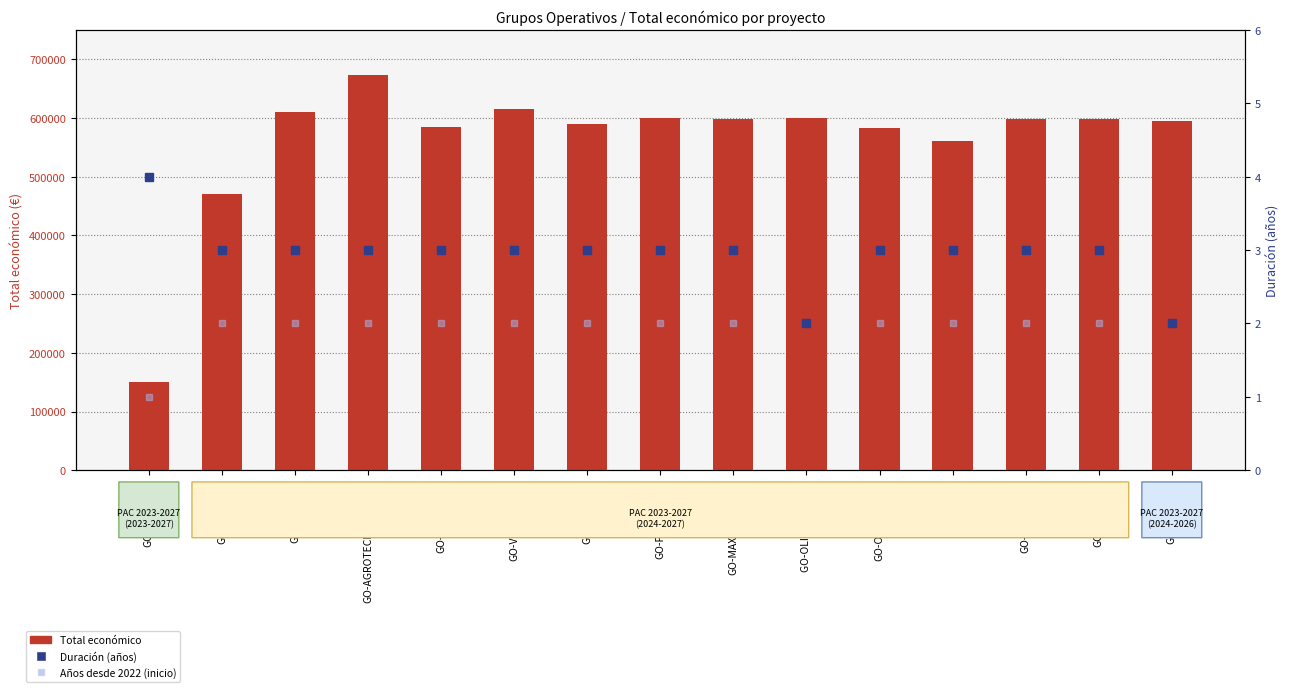

What is the maximum value for Duración (años)?

4